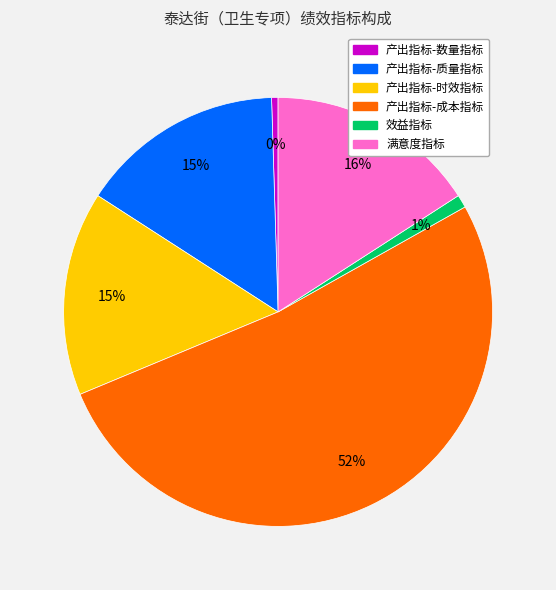

The 满意度指标 slice represents 16% of the pie. True or false?

True